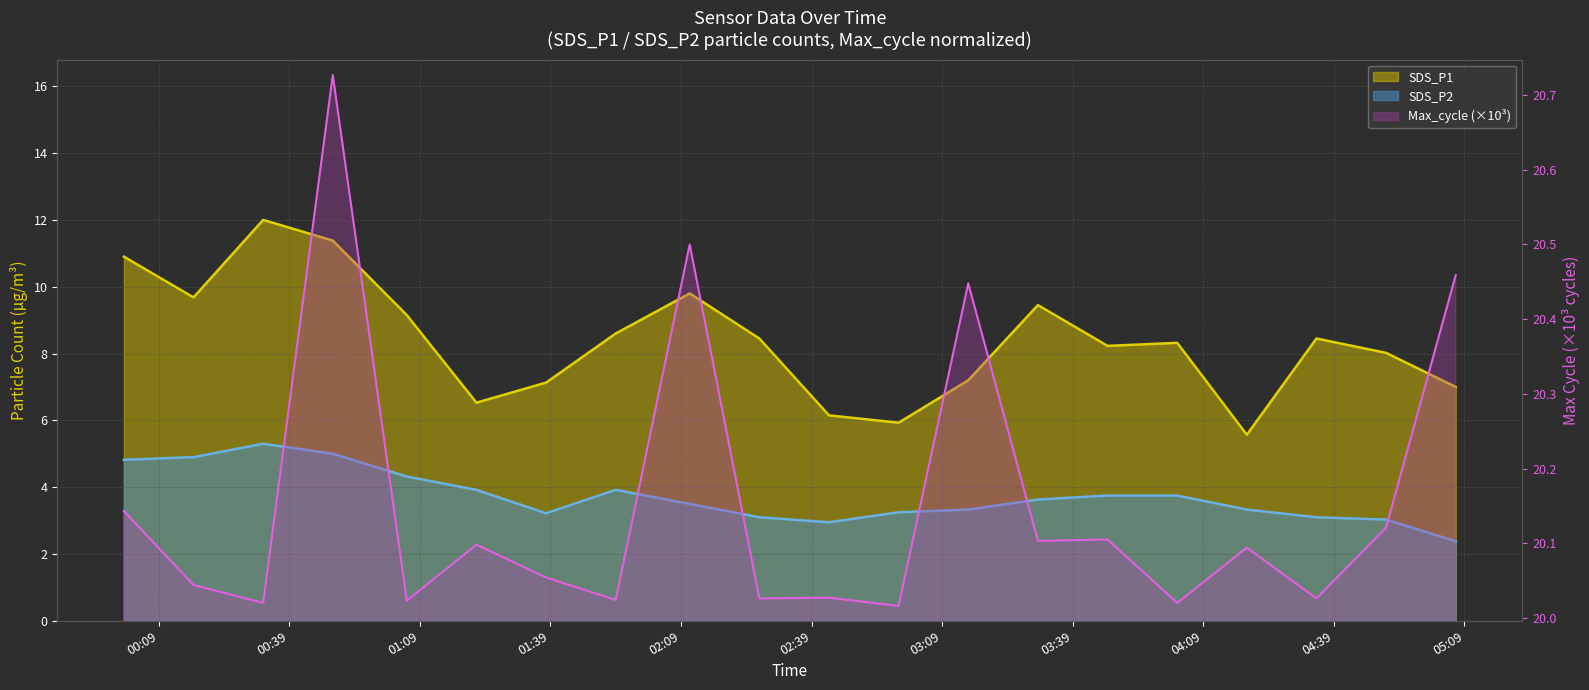

What is the spread (max minus min) of values at 2024/01/04 02:27?

16.9